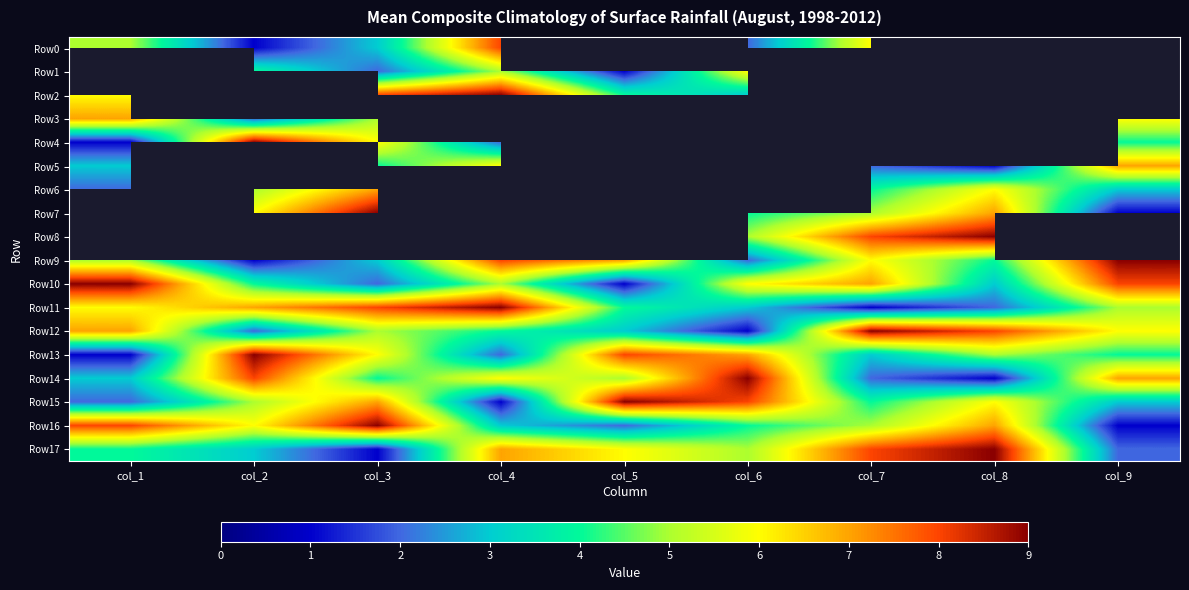

At how many categories does at least one series exceed 14?

9